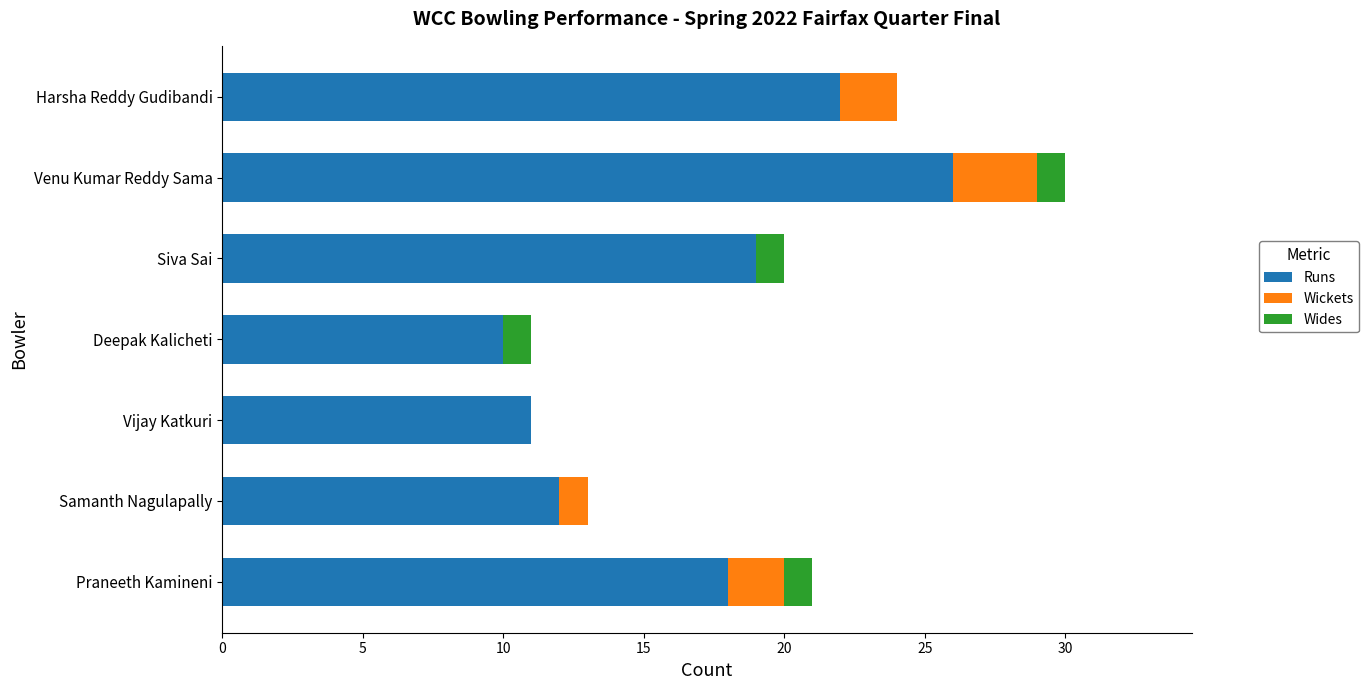

How many series are shown in this chart?

3